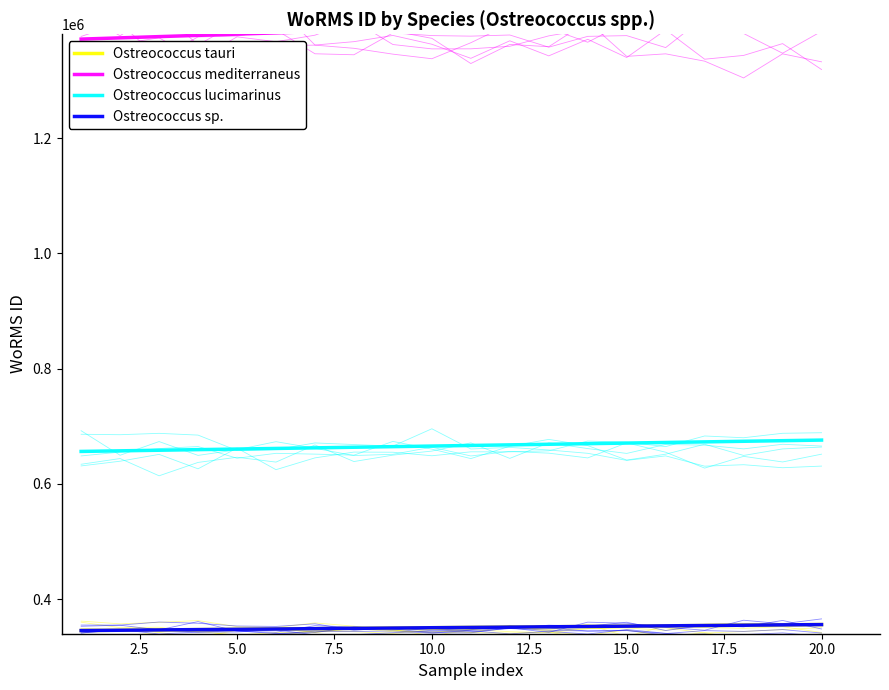

What is the difference between the second highest and second lowest values in the Ostreococcus tauri series?

9273.9